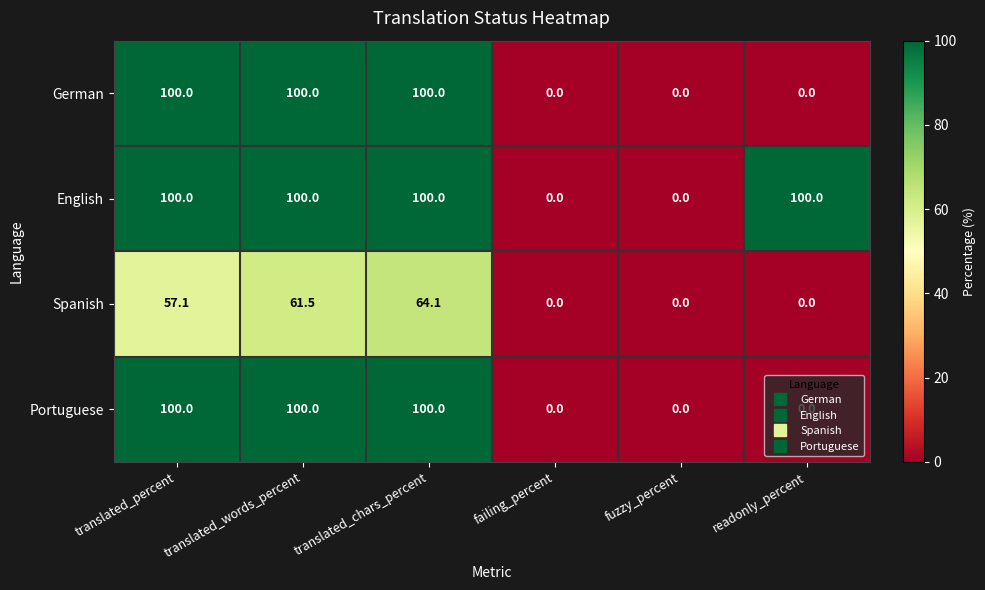

What is the total value across all series at translated_words_percent?

361.5